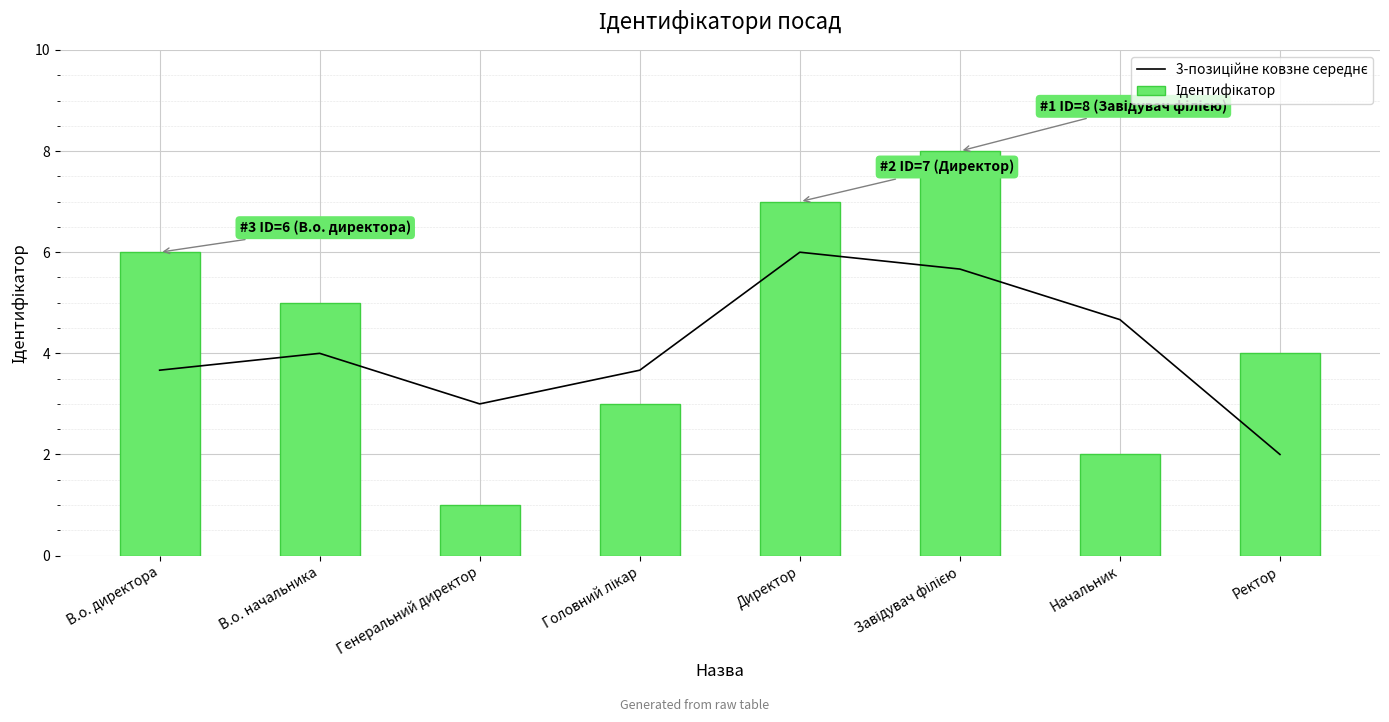

True or false: 3-позиційне ковзне середнє has a value of 2.5 at Начальник.

False